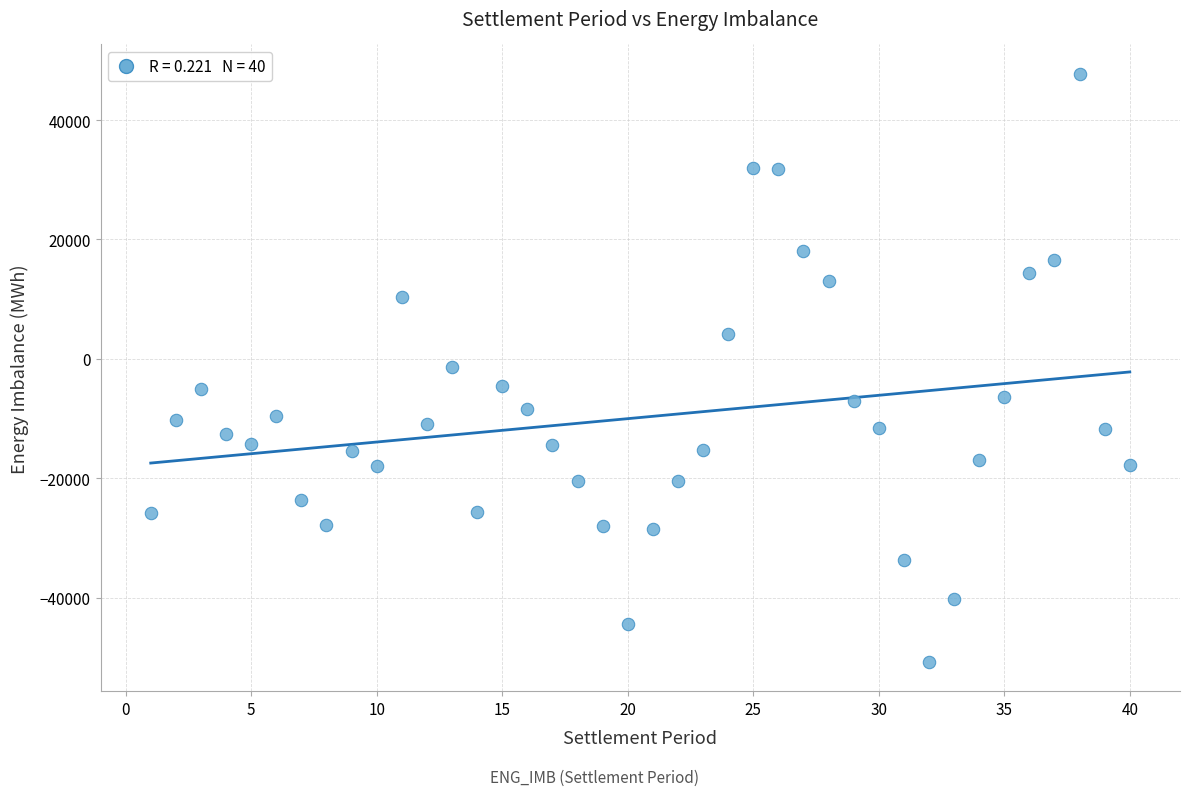

What is the range of X values (max minus min)?

39.0